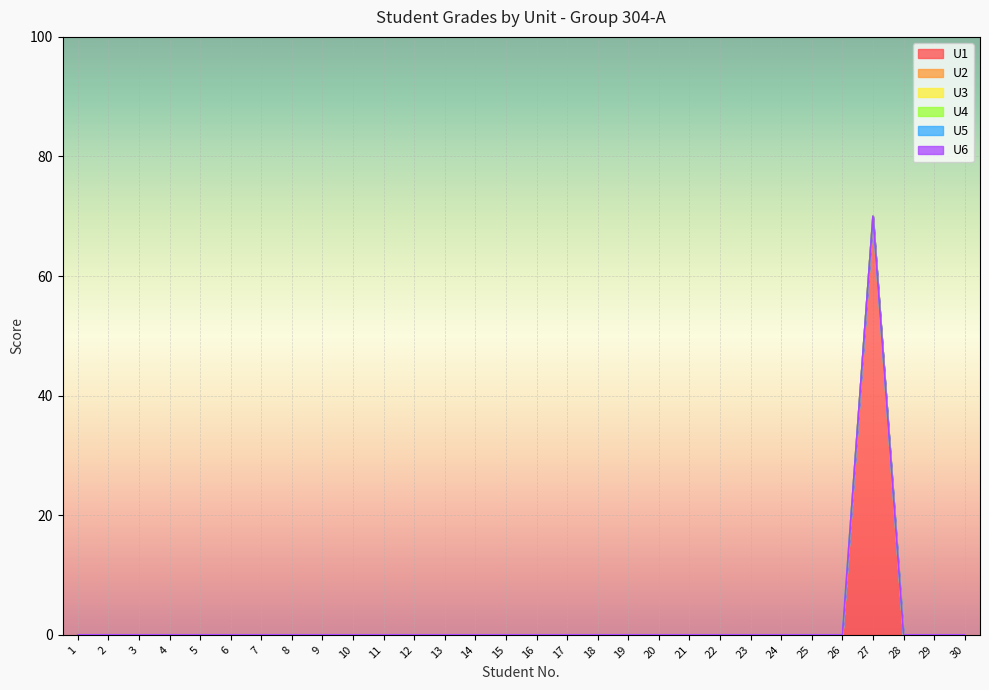

Reading right to left, transcribe all the data shown in this chart.

U1: 0	0	0	70	0	0	0	0	0	0	0	0	0	0	0	0	0	0	0	0	0	0	0	0	0	0	0	0	0	0
U2: 0	0	0	0	0	0	0	0	0	0	0	0	0	0	0	0	0	0	0	0	0	0	0	0	0	0	0	0	0	0
U3: 0	0	0	0	0	0	0	0	0	0	0	0	0	0	0	0	0	0	0	0	0	0	0	0	0	0	0	0	0	0
U4: 0	0	0	0	0	0	0	0	0	0	0	0	0	0	0	0	0	0	0	0	0	0	0	0	0	0	0	0	0	0
U5: 0	0	0	0	0	0	0	0	0	0	0	0	0	0	0	0	0	0	0	0	0	0	0	0	0	0	0	0	0	0
U6: 0	0	0	0	0	0	0	0	0	0	0	0	0	0	0	0	0	0	0	0	0	0	0	0	0	0	0	0	0	0